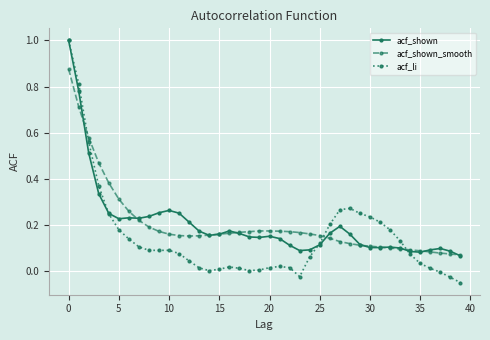

What is the greatest value displayed?

1.0